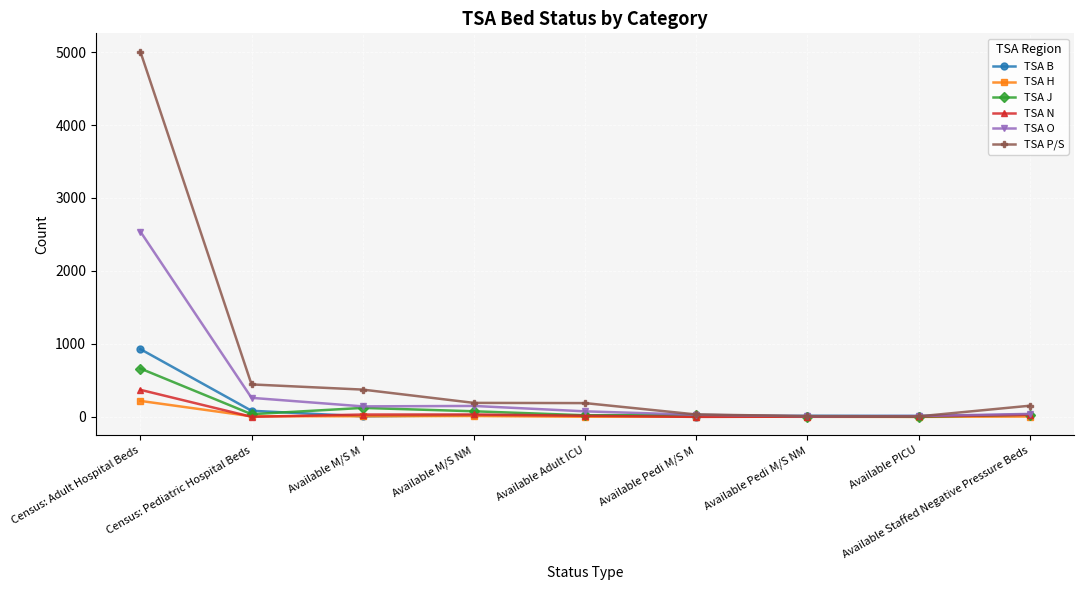

True or false: TSA J has more than 0 points higher than both neighbors.

True